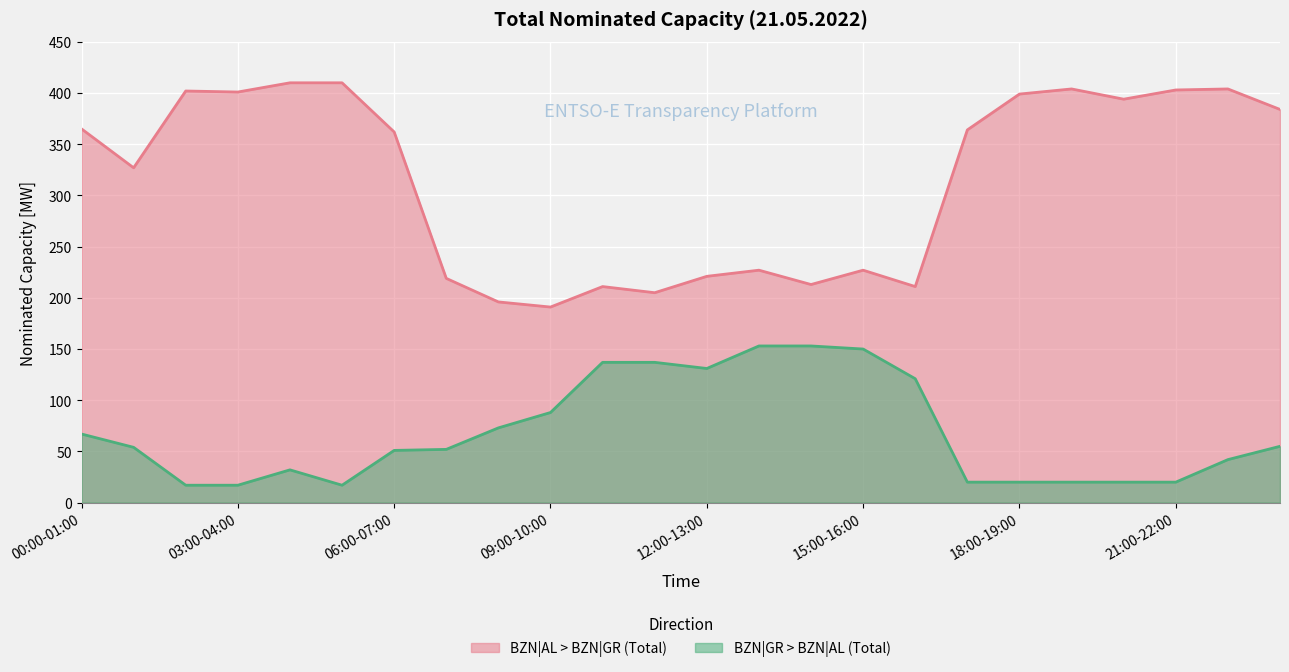

What are all the series names shown in the legend?

BZN|AL > BZN|GR (Total), BZN|GR > BZN|AL (Total)